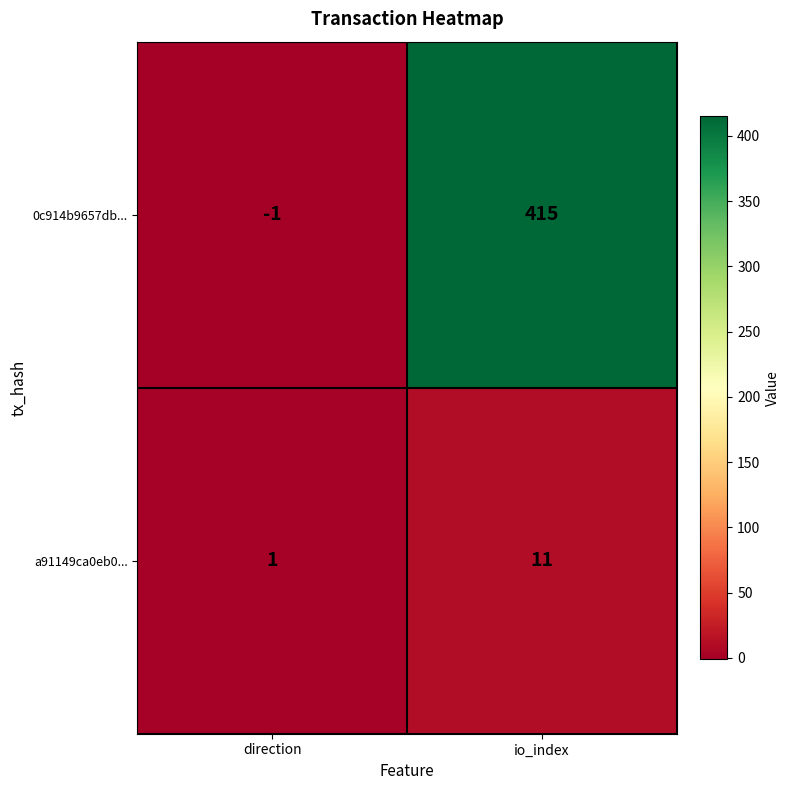

Reading right to left, what are all the values shown in this chart?

0c914b9657db...: io_index=415	direction=-1
a91149ca0eb0...: io_index=11	direction=1